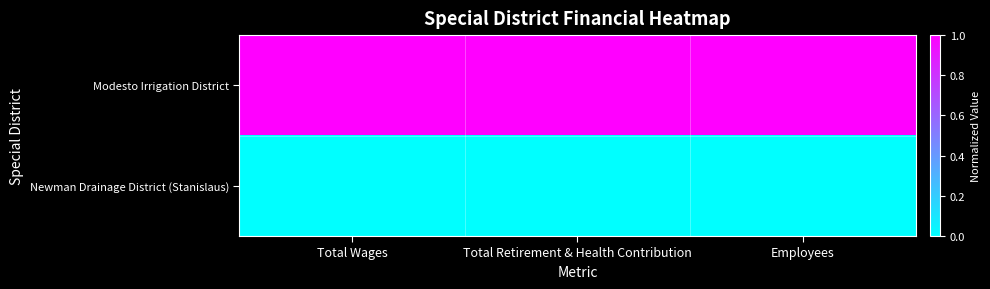

At how many categories does at least one series exceed 0?

3